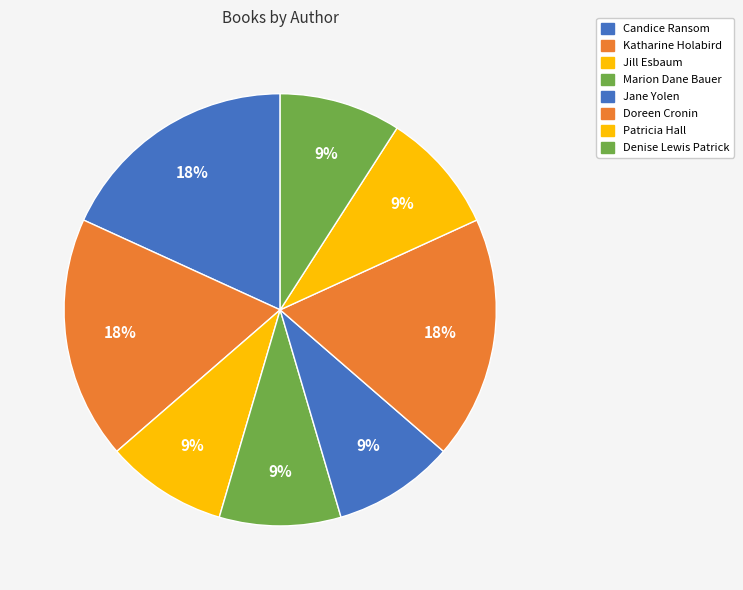

What is the largest slice in the pie chart?

Candice Ransom